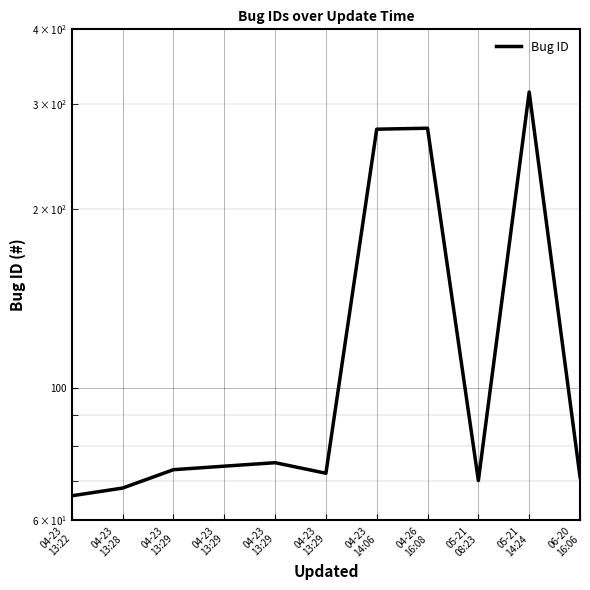

What is the difference between the second highest and minimum values?

207